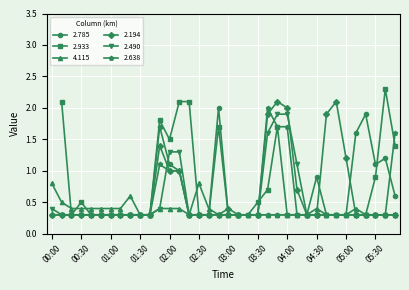

True or false: 2.638 has a value of 3.1 at 03:40.

False